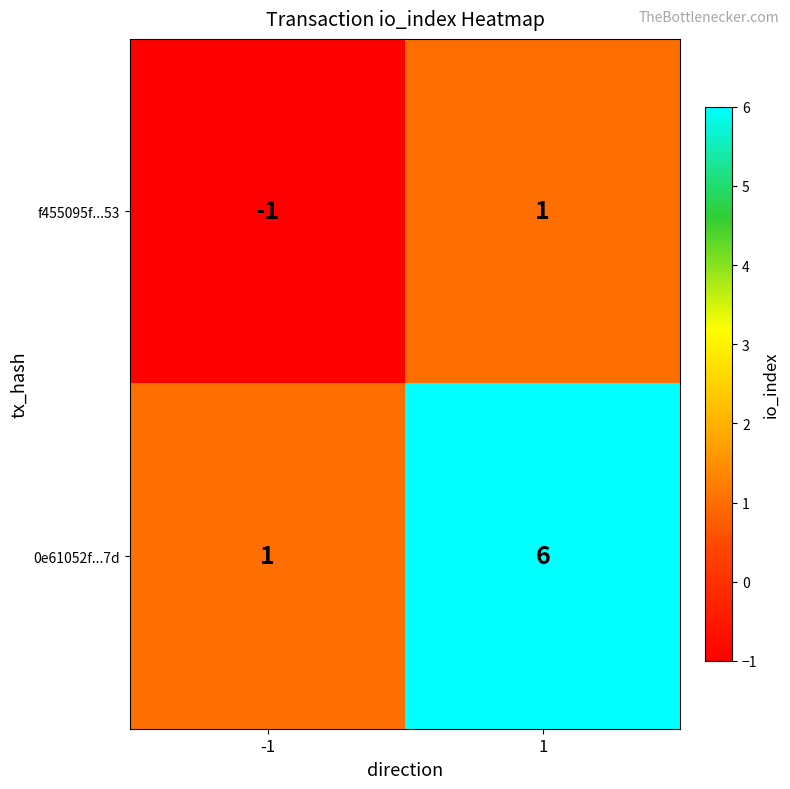

What is the greatest value displayed?

6